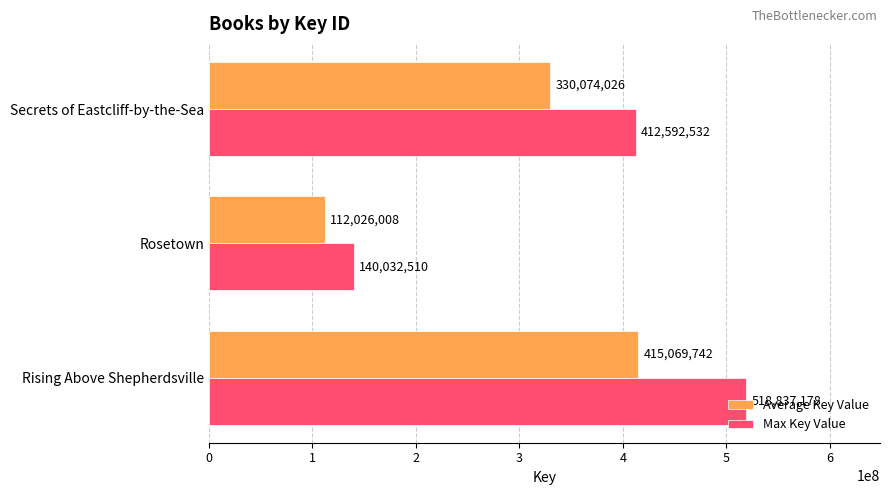

List the series in order of their peak value, highest first.

Max Key Value, Average Key Value